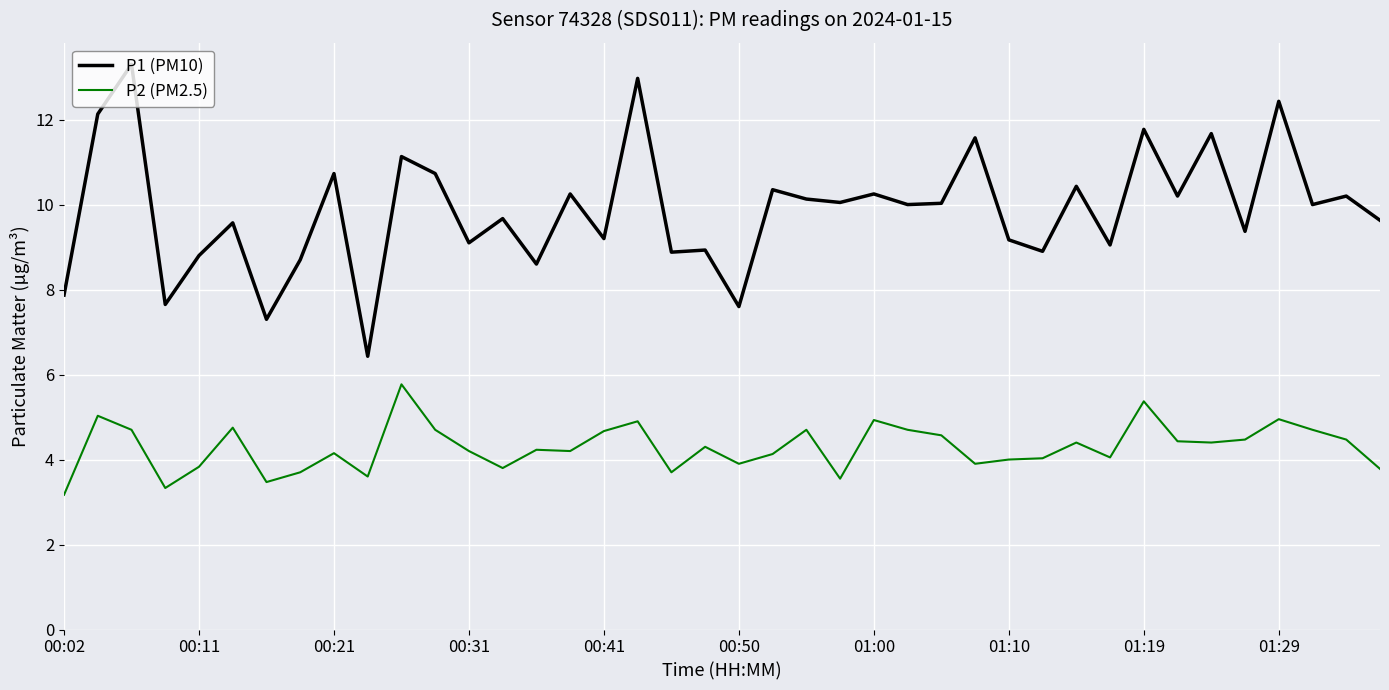

List the series in order of their overall mean, highest first.

P1 (PM10), P2 (PM2.5)